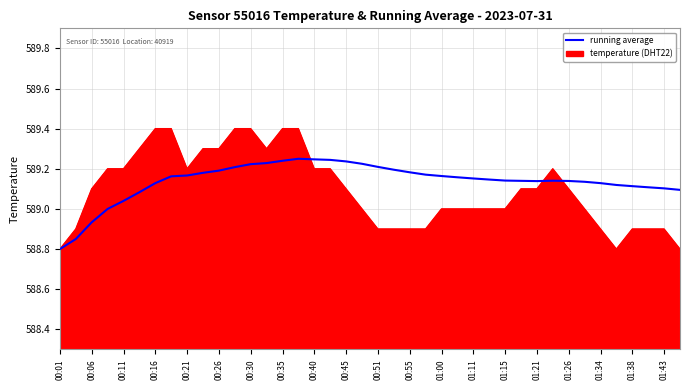

What is the greatest value displayed?

589.4